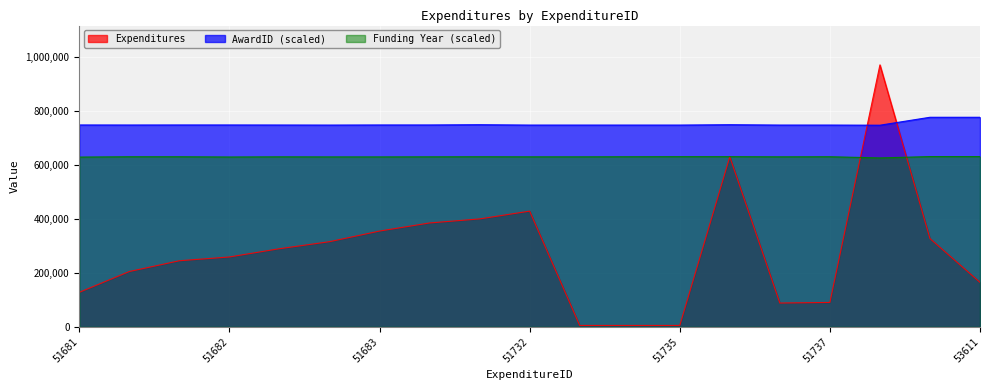

At which category does the chart reach its peak across all series?

51679